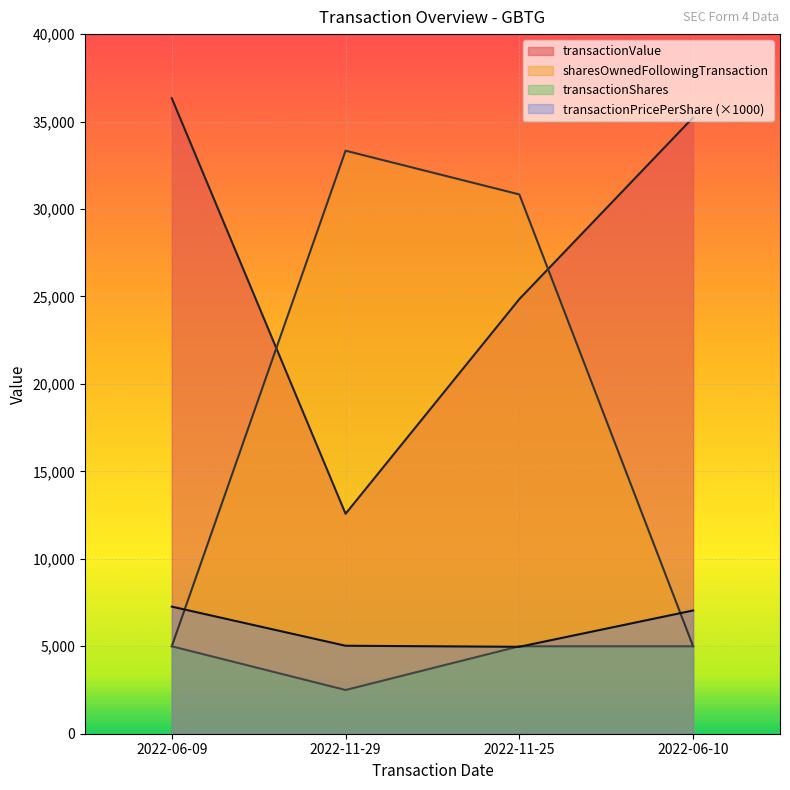

Reading left to right, transcribe all the data shown in this chart.

transactionPricePerShare: 7266.9	5030.0	4970.0	7046.3
transactionShares: 5000.0	2500.0	5000.0	5000.0
transactionValue: 36335.0	12575.0	24850.0	35231.0
sharesOwnedFollowingTransaction: 5000.0	33334.0	30834.0	5000.0